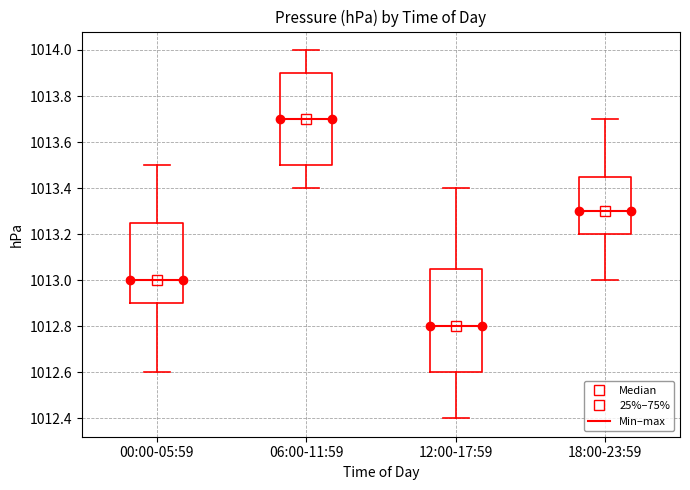

Comparing the boxes themselves (not the whiskers), which one is the tallest?

12:00-17:59